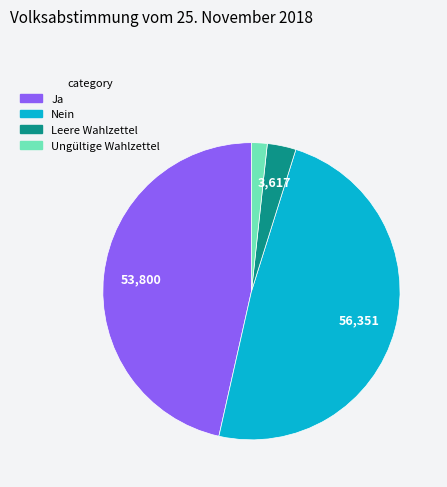

Rank the categories by value from lowest to highest.

Ungültige Wahlzettel, Leere Wahlzettel, Ja, Nein